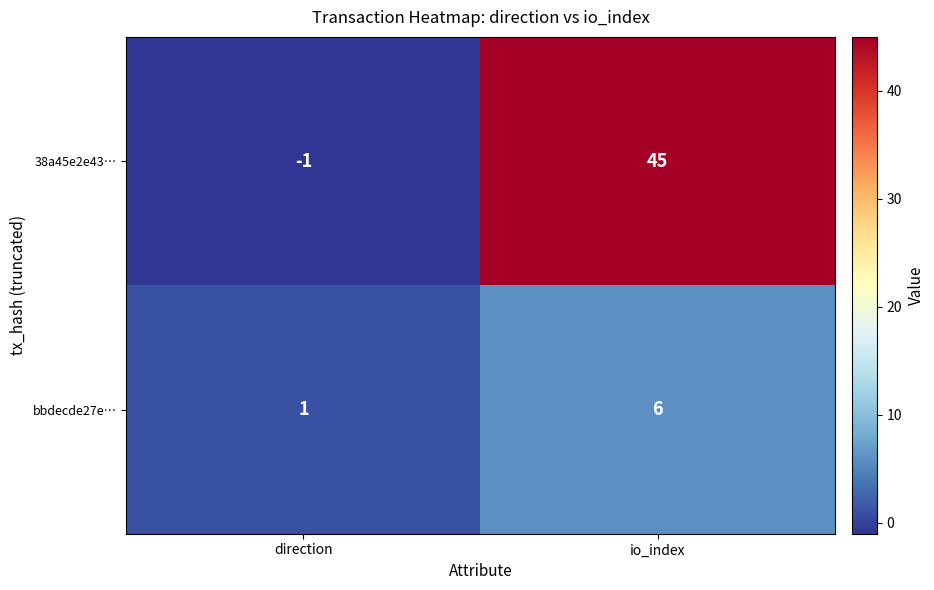

How many distinct data groups are displayed?

2